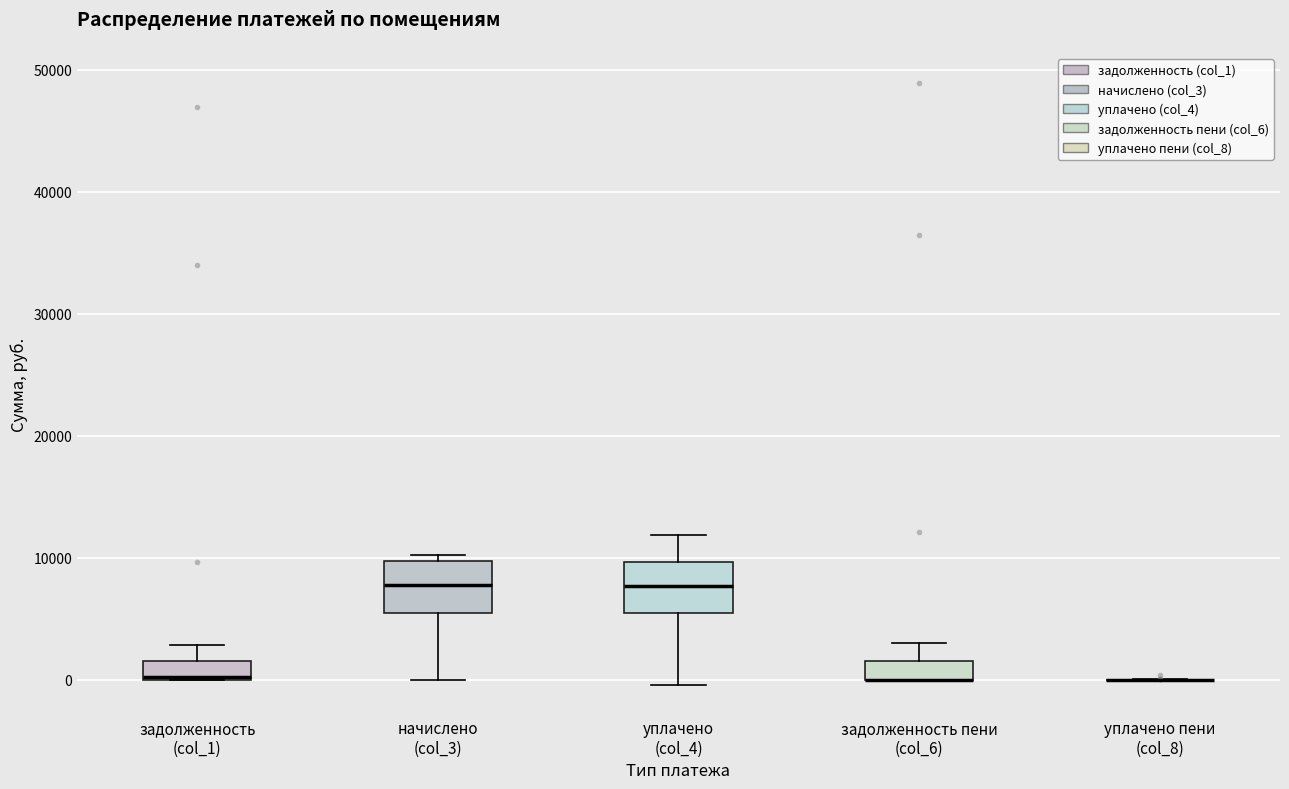

Reading left to right, read every box against the y-axis: the position of its median line, the range the box covers, and the ends of its whiskers. The values are not printed on the chart, so give them approximately, as read against the axis.

задолженность (col_1): median 0, box 0 to 2000, whiskers 0 to 3000
начислено (col_3): median 8000, box 5000 to 10000, whiskers 0 to 10000 (just above the box's upper edge)
уплачено (col_4): median 8000, box 5000 to 10000, whiskers 0 to 12000
задолженность пени (col_6): median 0 (drawn on the box's lower edge), box 0 to 2000, whiskers 0 to 3000
уплачено пени (col_8): box collapsed to a line at 0, whiskers 0 to 0